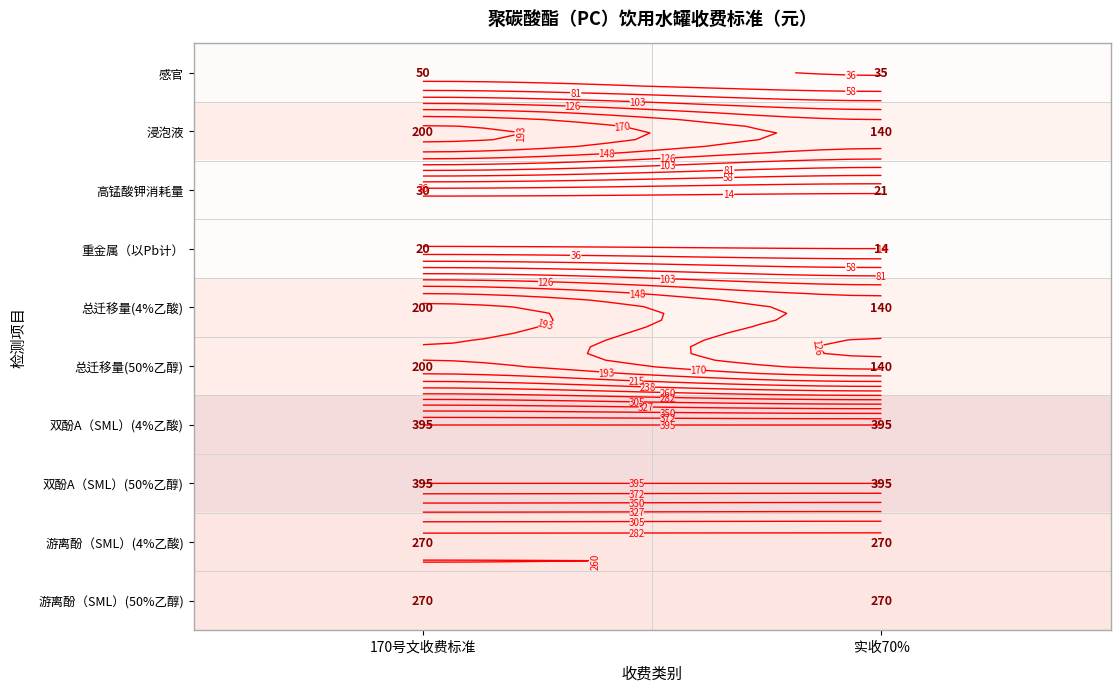

The value of 双酚A（SML）(4%乙酸) at 170号文收费标准 is 395. True or false?

True